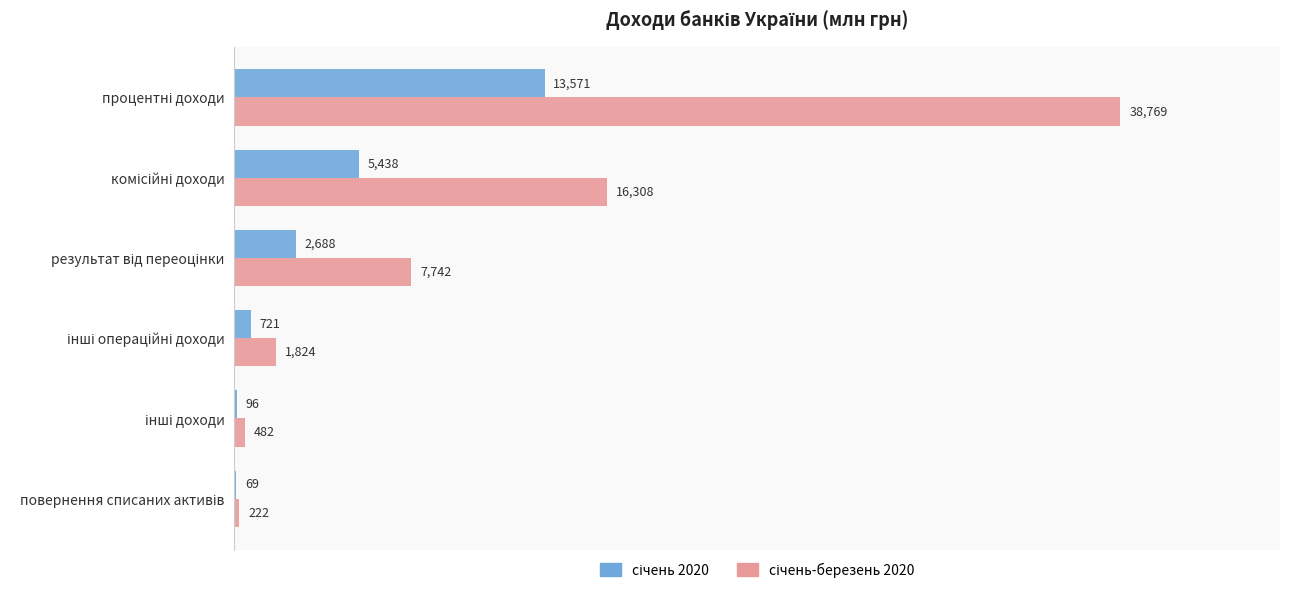

What is the greatest value displayed?

38769